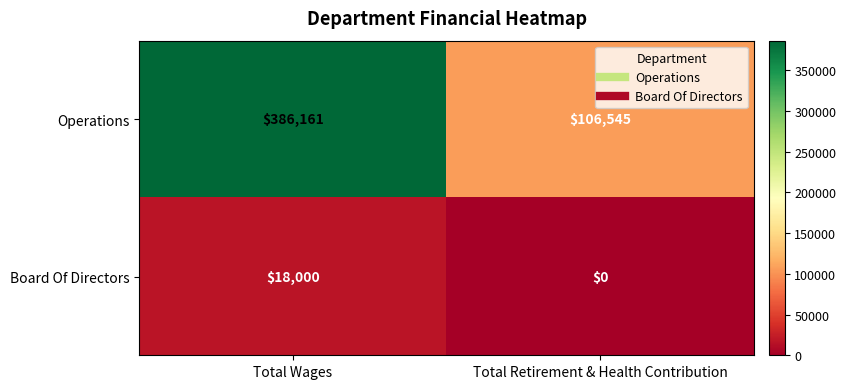

Between Total Wages and Total Retirement & Health Contribution, which series saw the biggest shift?

Operations